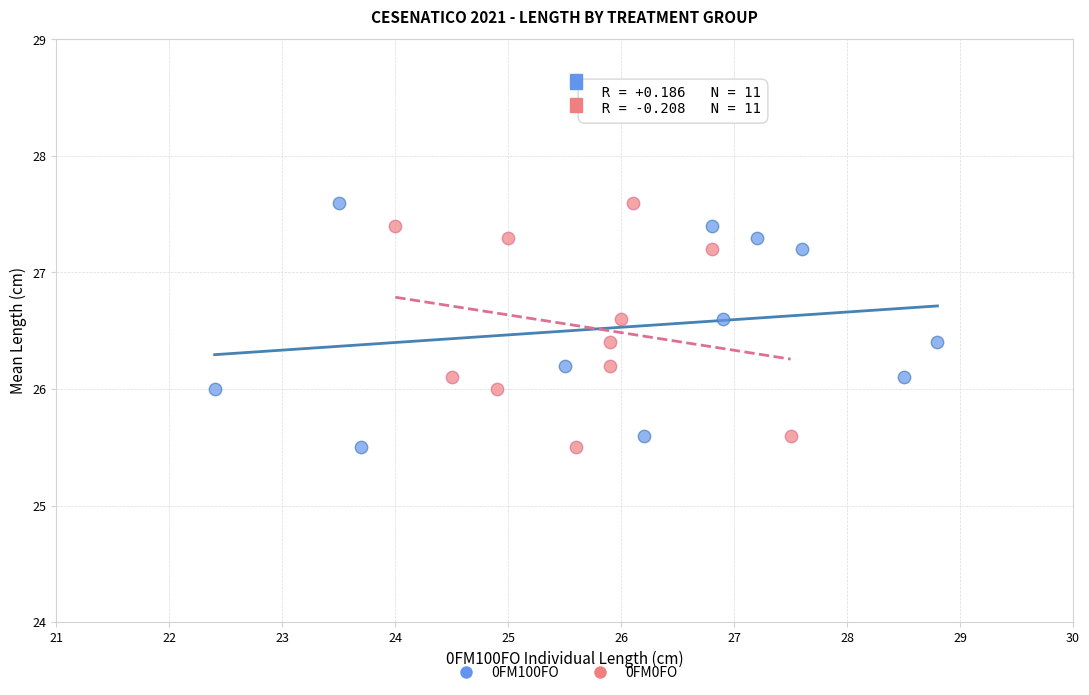

What are all the series names shown in the legend?

0FM100FO, 0FM0FO